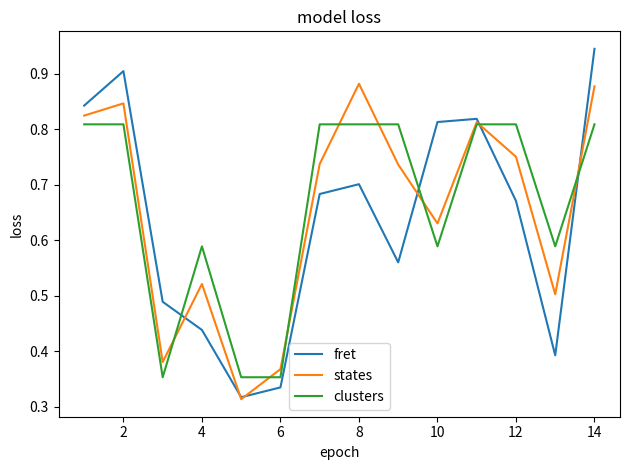

List the series in order of their peak value, highest first.

fret, states, clusters